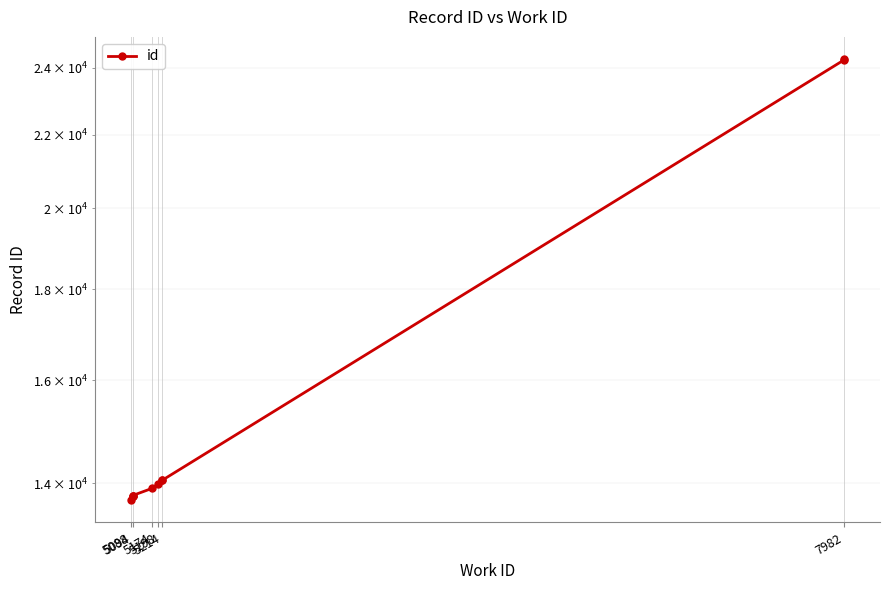

What is the average value?

15954